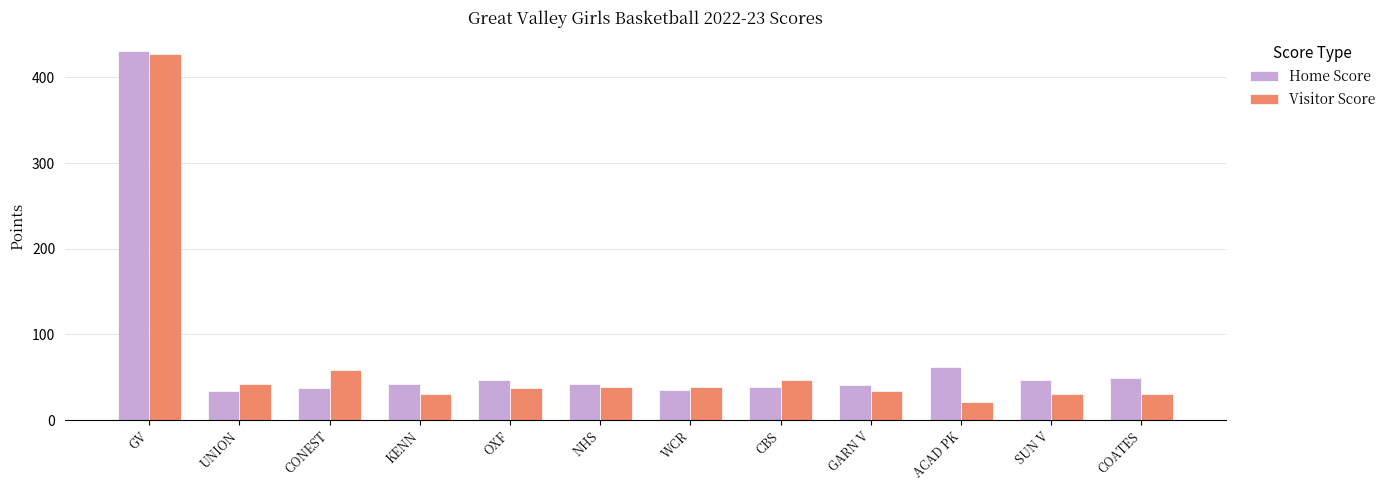

What is the maximum value for Home Score?

431